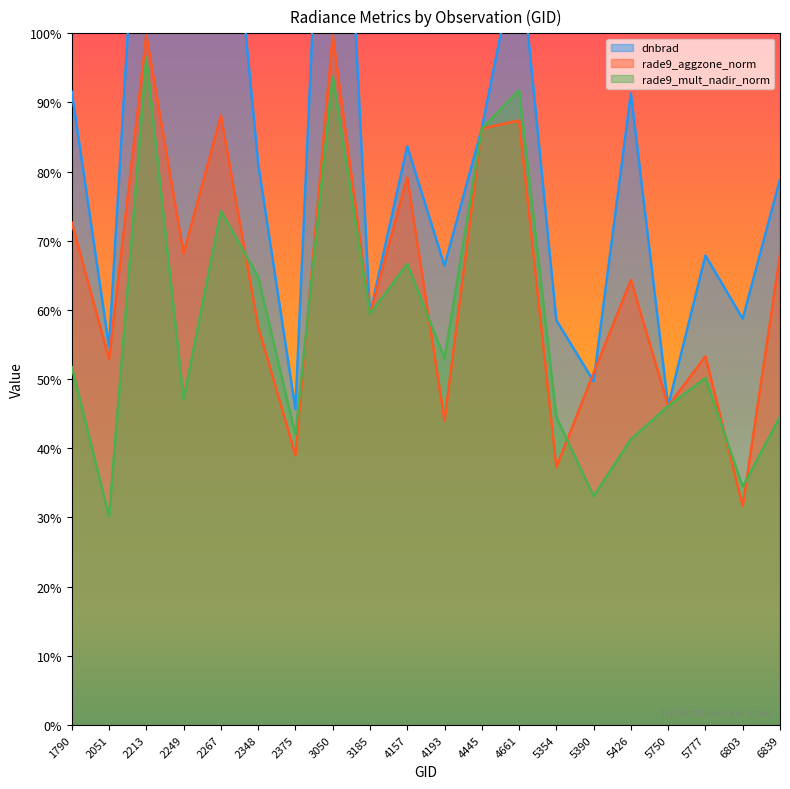

Rank the categories by dnbrad value from lowest to highest.

2375, 5750, 5390, 2051, 5354, 6803, 3185, 4193, 5777, 6839, 2348, 4157, 4445, 5426, 1790, 2249, 4661, 2267, 2213, 3050